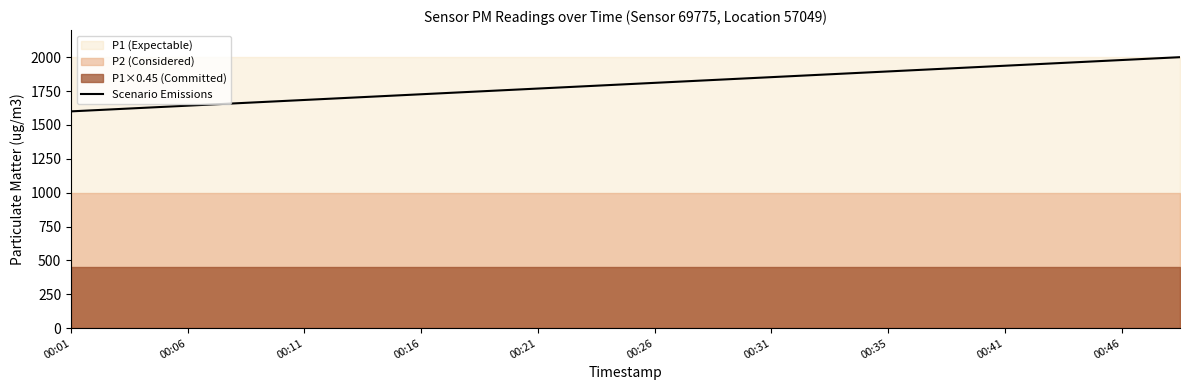

What is the lowest value of the Scenario Emissions series?

1599.9